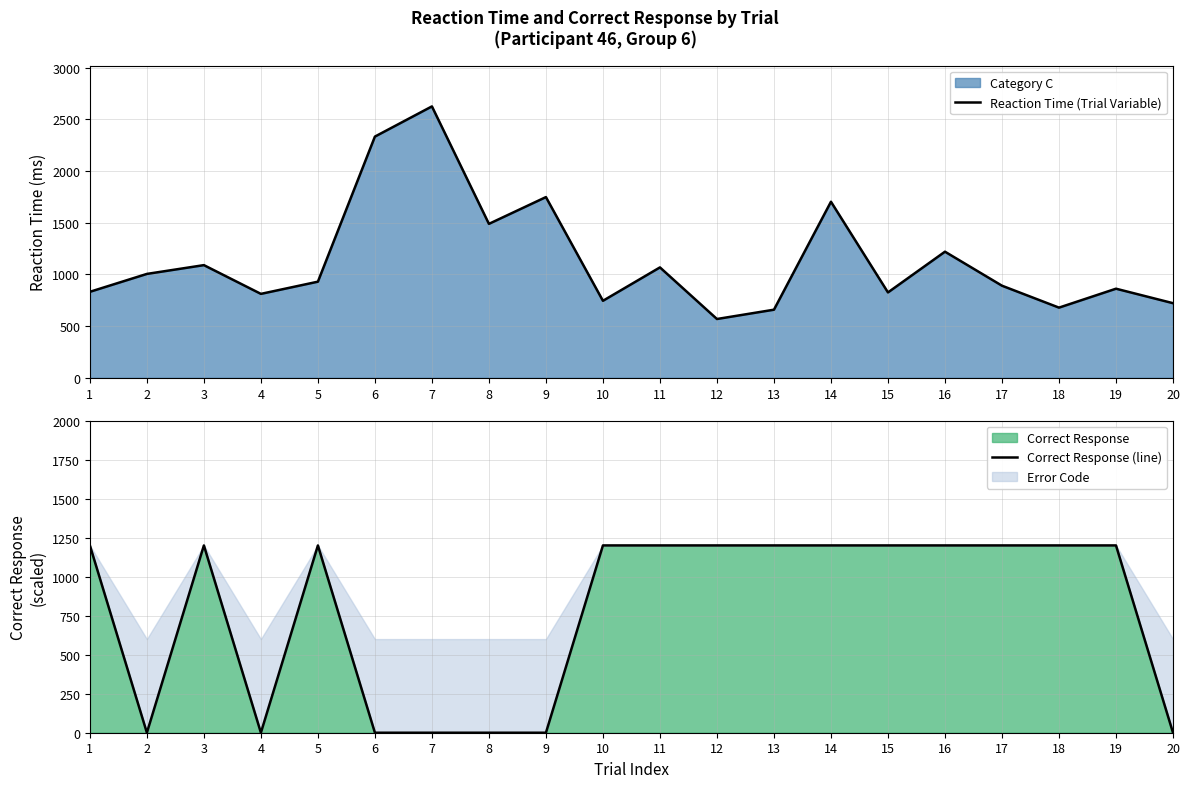

The Reaction Time (Trial Variable) series shows 2625 at 7. True or false?

True